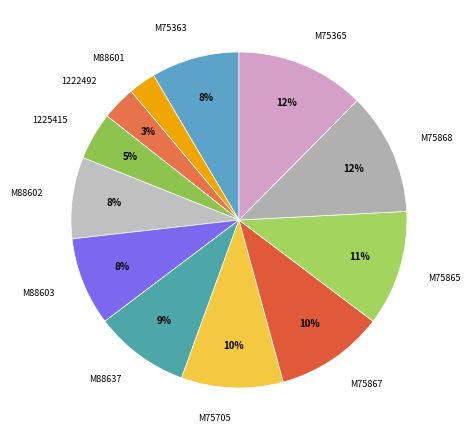

To the nearest percent, what portion does M88602 represent?

8%